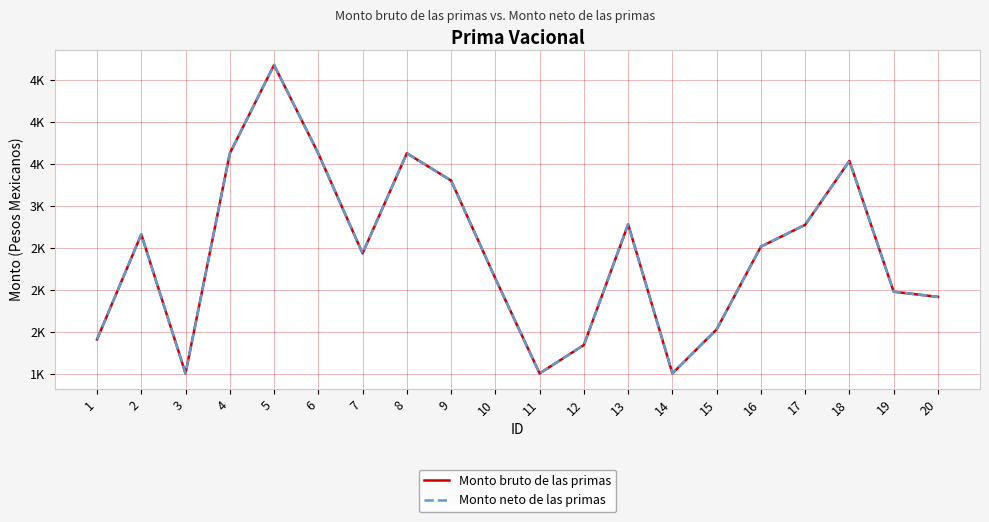

What is the lowest value of the Monto neto de las primas series?

1008.8